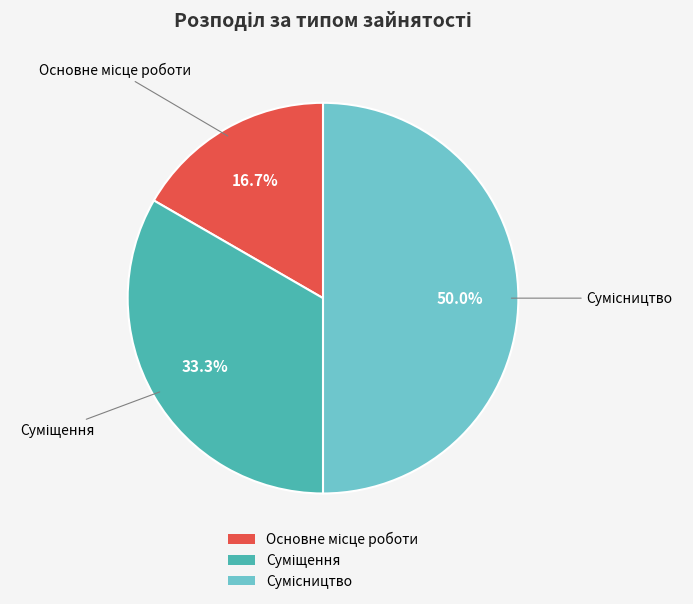

What is the change in value from Суміщення to Сумісництво?

+1